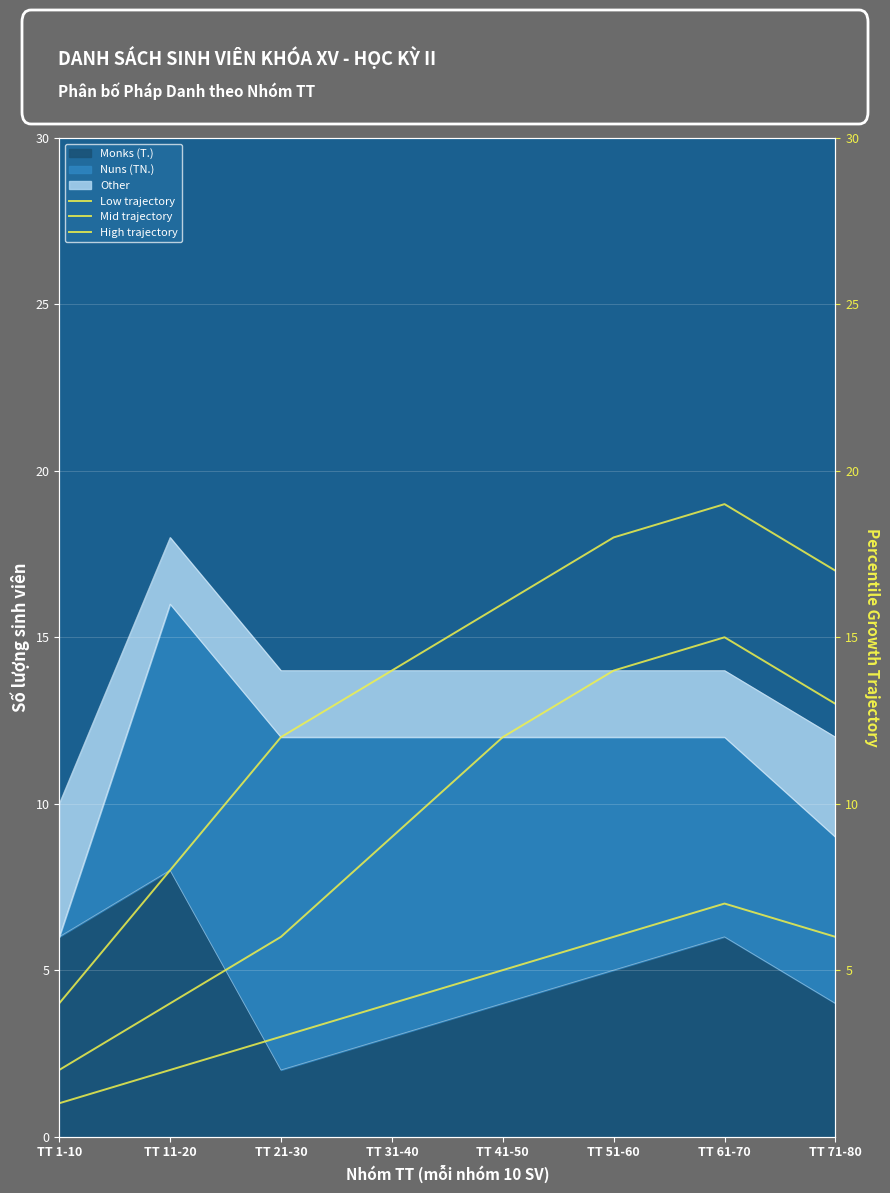

Reading right to left, what are all the values shown in this chart?

Low trajectory: TT 71-80=6	TT 61-70=7	TT 51-60=6	TT 41-50=5	TT 31-40=4	TT 21-30=3	TT 11-20=2	TT 1-10=1
Mid trajectory: TT 71-80=13	TT 61-70=15	TT 51-60=14	TT 41-50=12	TT 31-40=9	TT 21-30=6	TT 11-20=4	TT 1-10=2
High trajectory: TT 71-80=17	TT 61-70=19	TT 51-60=18	TT 41-50=16	TT 31-40=14	TT 21-30=12	TT 11-20=8	TT 1-10=4